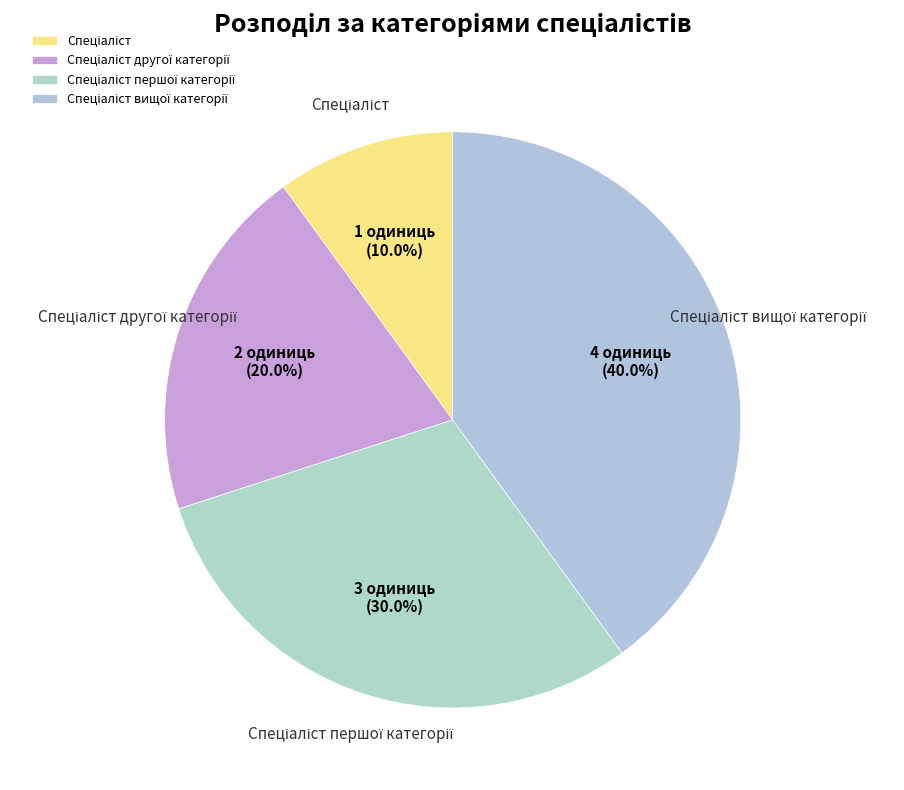

Does any single category account for the majority?

No